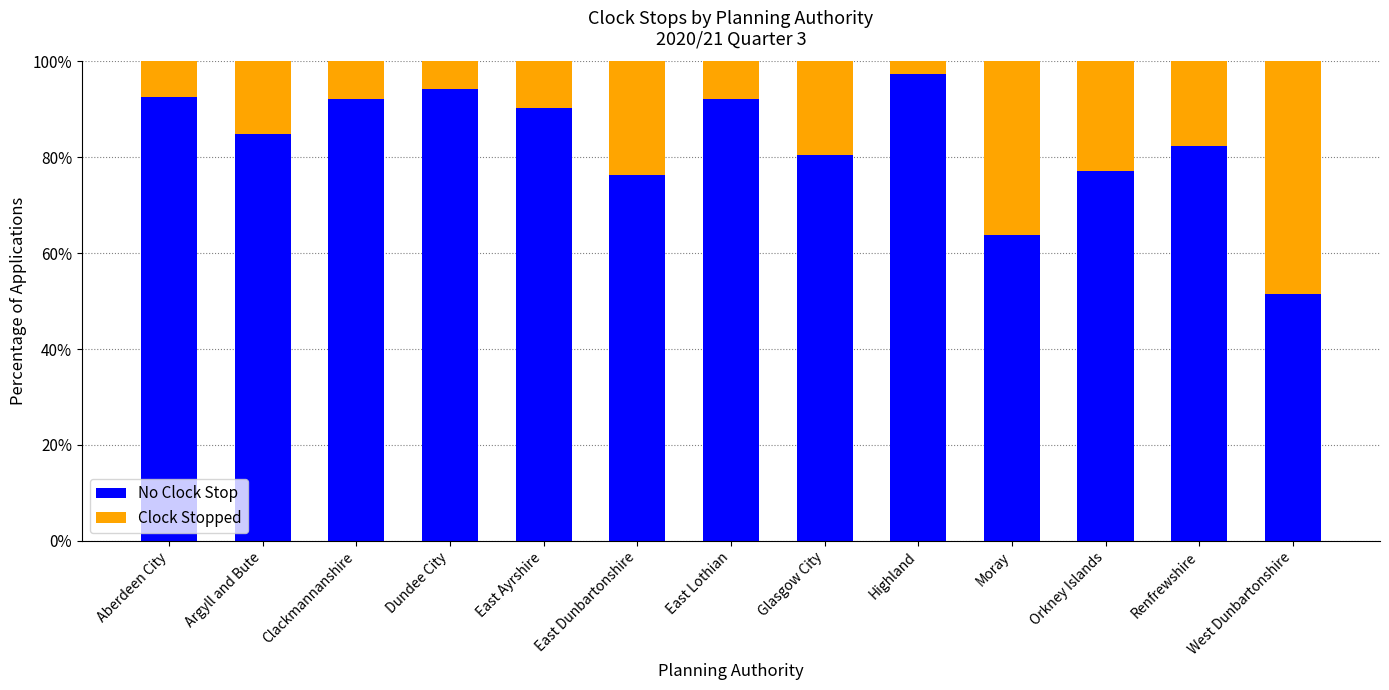

Which category has the highest value in the No Clock Stop series?

Highland